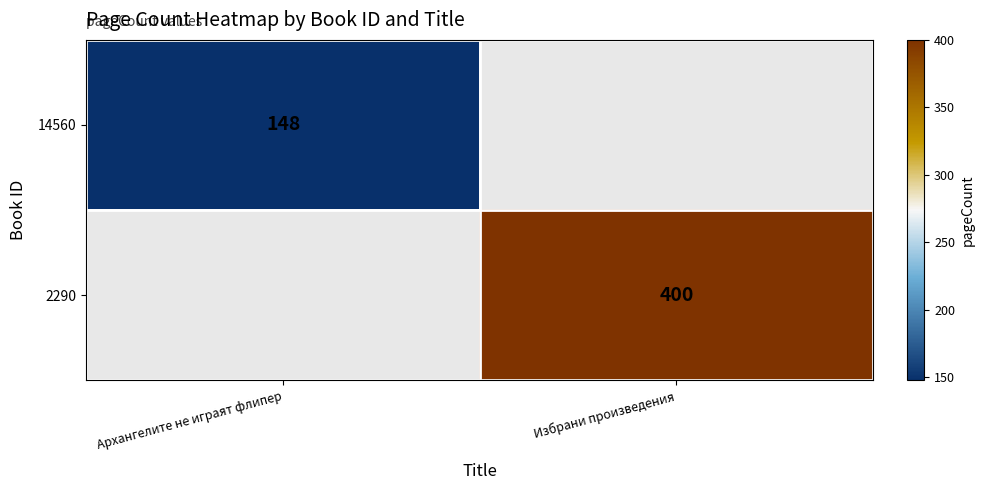

The 14560 series shows 148 at Архангелите не играят флипер. True or false?

True